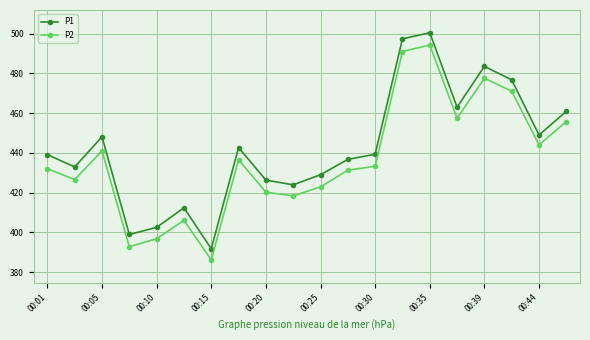

Which series has the largest total across all categories?

P1